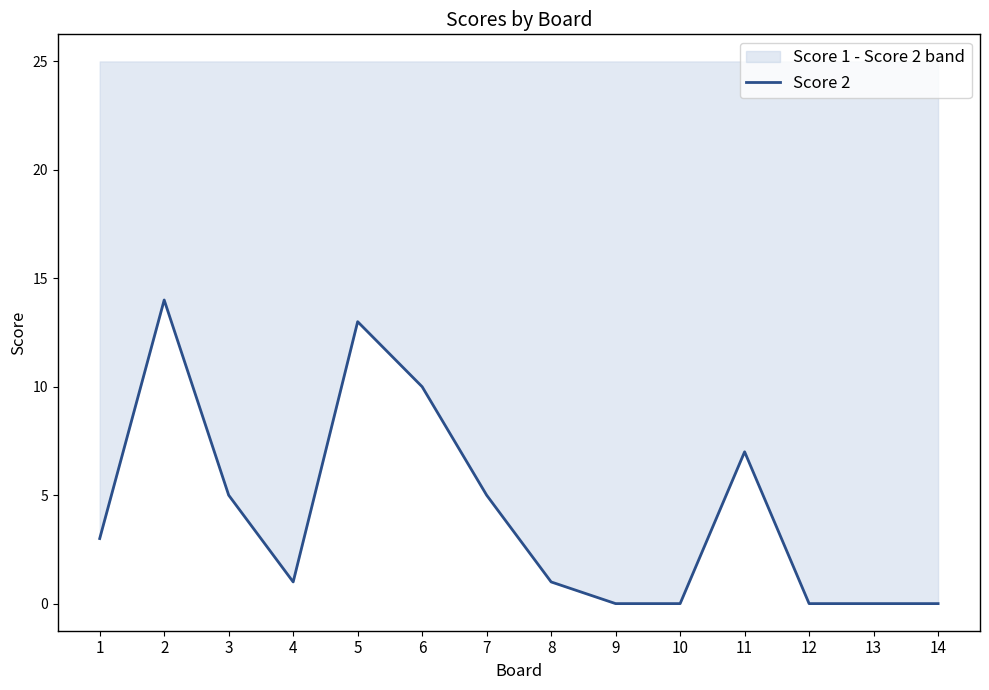

What is the greatest value displayed?

14